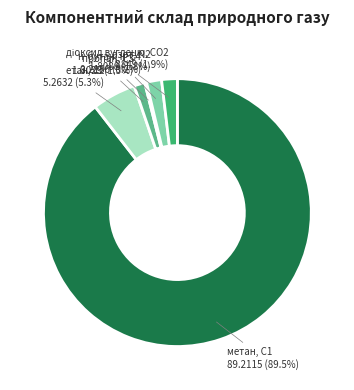

To the nearest percent, what percentage of the pie is етан, С2?

5%